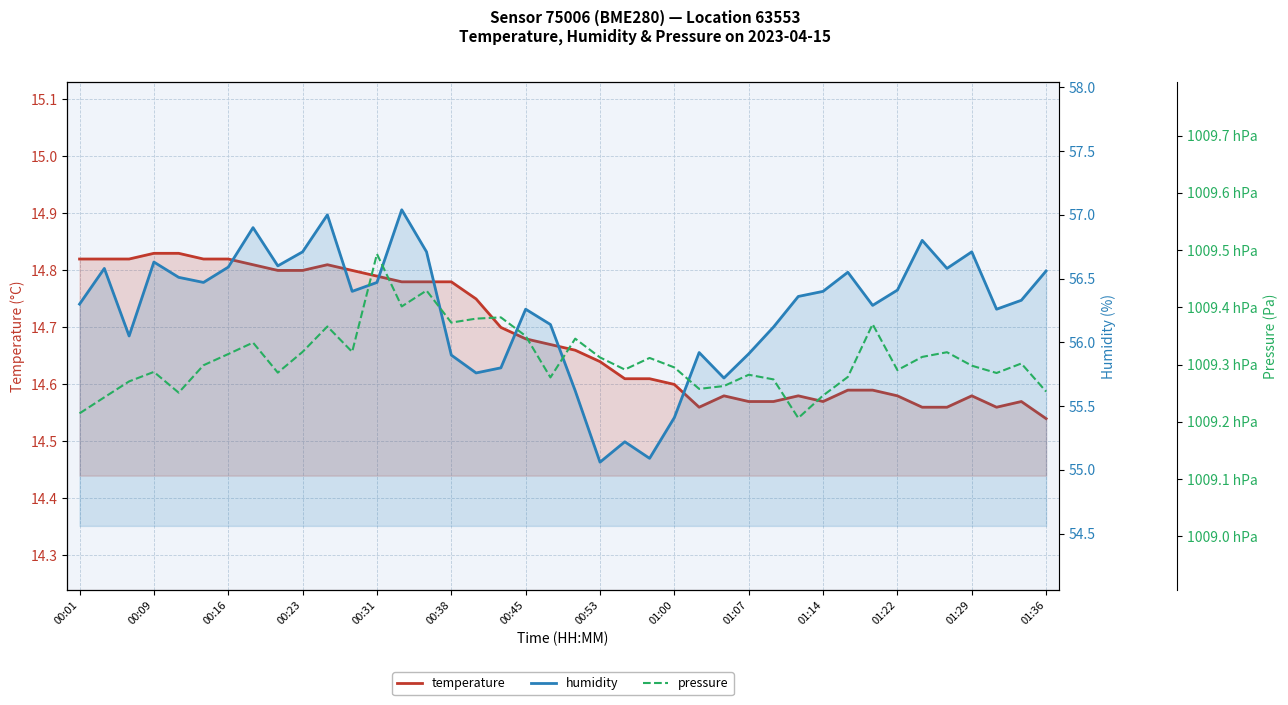

The pressure series shows 100932.2 at 01:22. True or false?

True